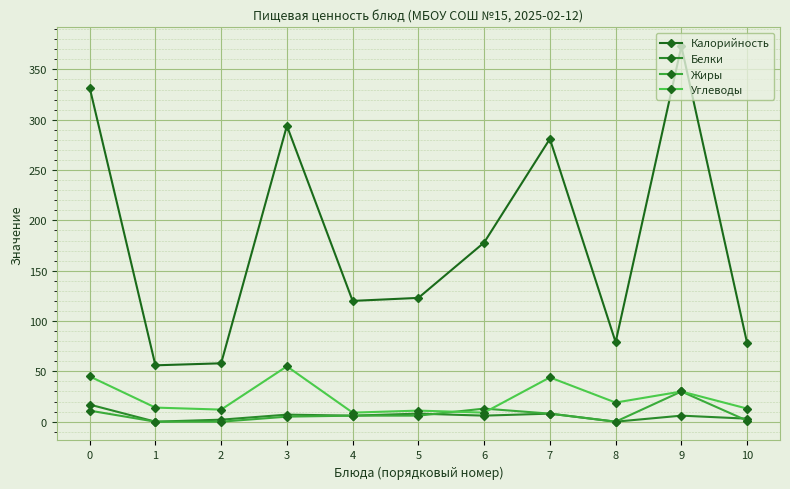

What is the spread (max minus min) of values at 8?

79